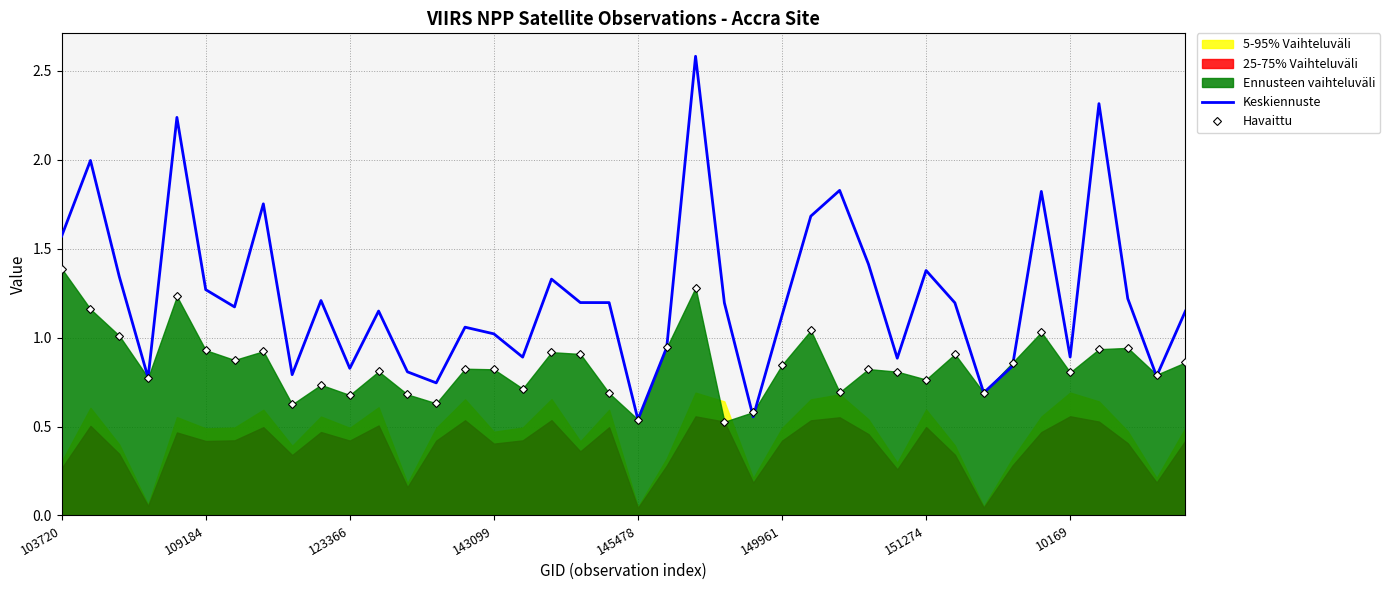

True or false: Keskiennuste and Havaittu intersect in this chart.

True